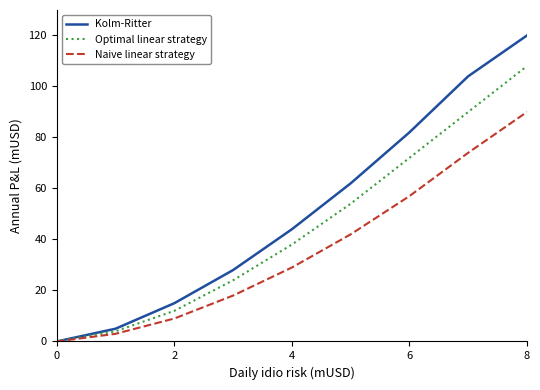

Which series has the largest range (max minus min)?

Kolm-Ritter